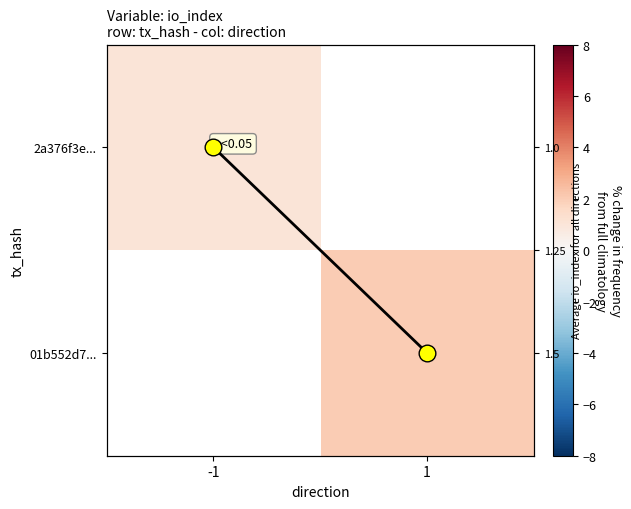

List the labels in order of io_index path value, smallest first.

-1, 1